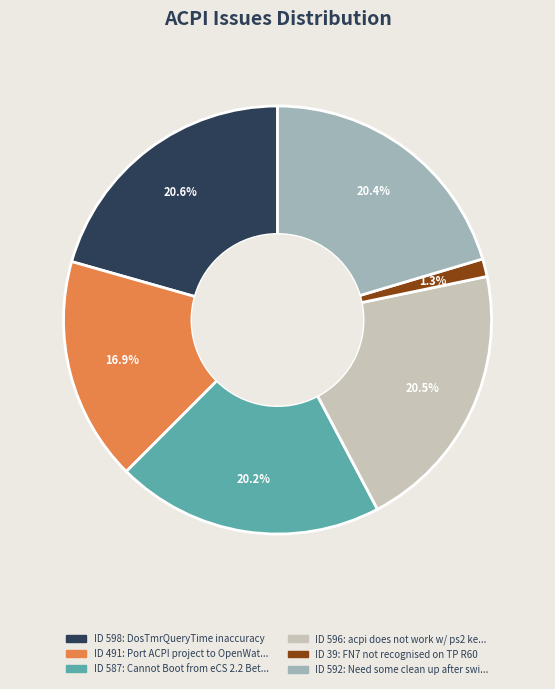

Is there any slice that represents more than half of the pie?

No